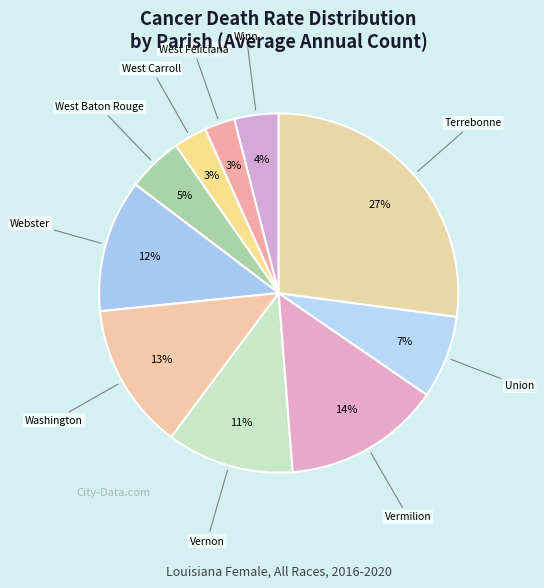

How many segments does this pie chart have?

10